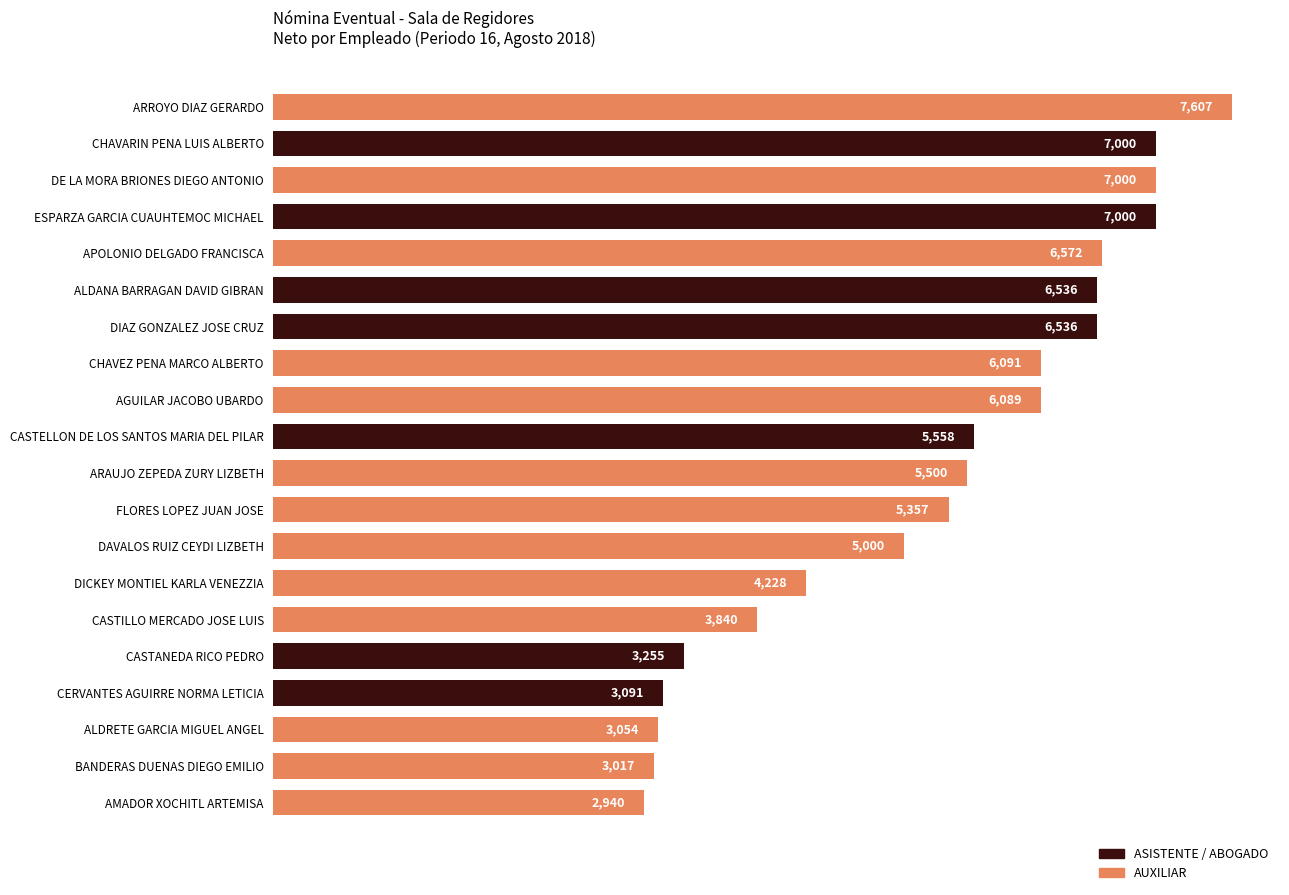

Count the number of categories in the chart.

20